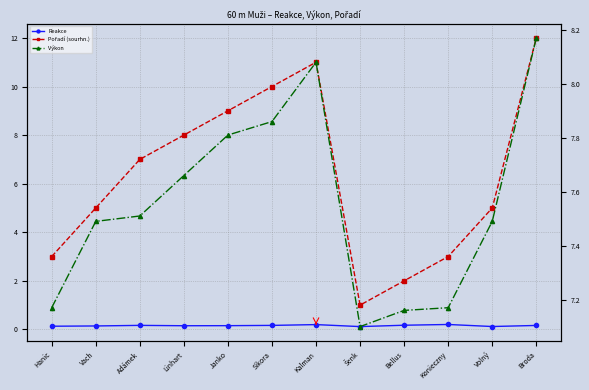

Which series changed the most between Konieczny and Volný?

Pořadí (sourhn.)